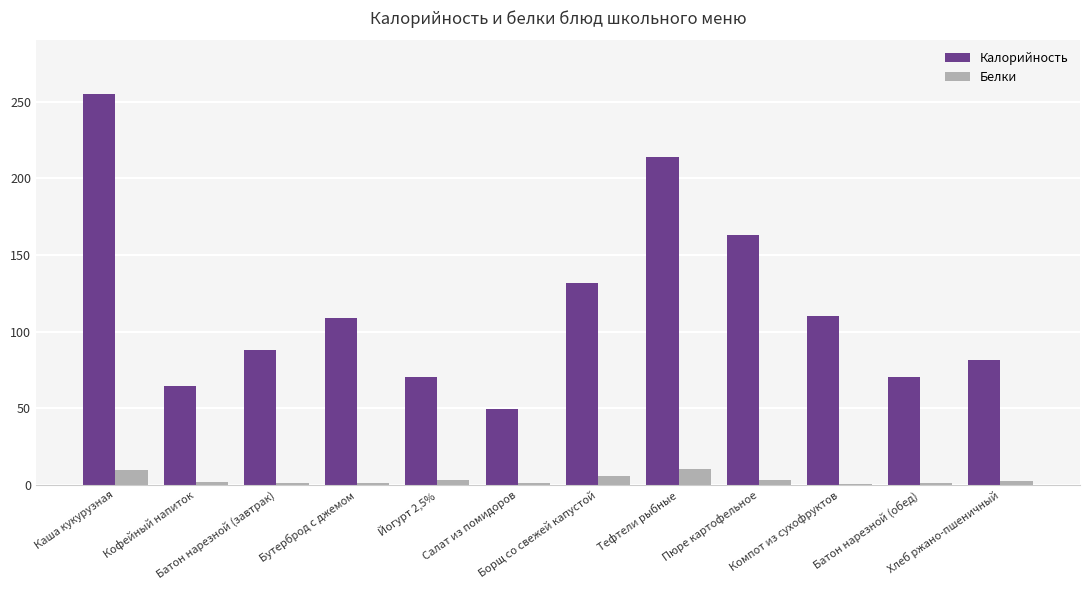

What is the highest value of the Белки series?

10.3